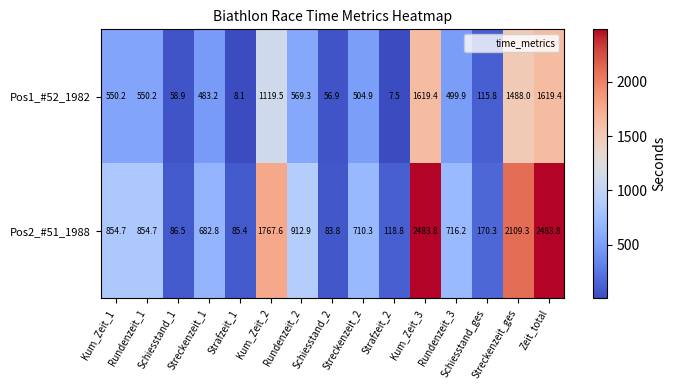

Is the value of Pos1_#52_1982 at Kum_Zeit_1 greater than the value of Pos2_#51_1988 at Schiesstand_1?

Yes